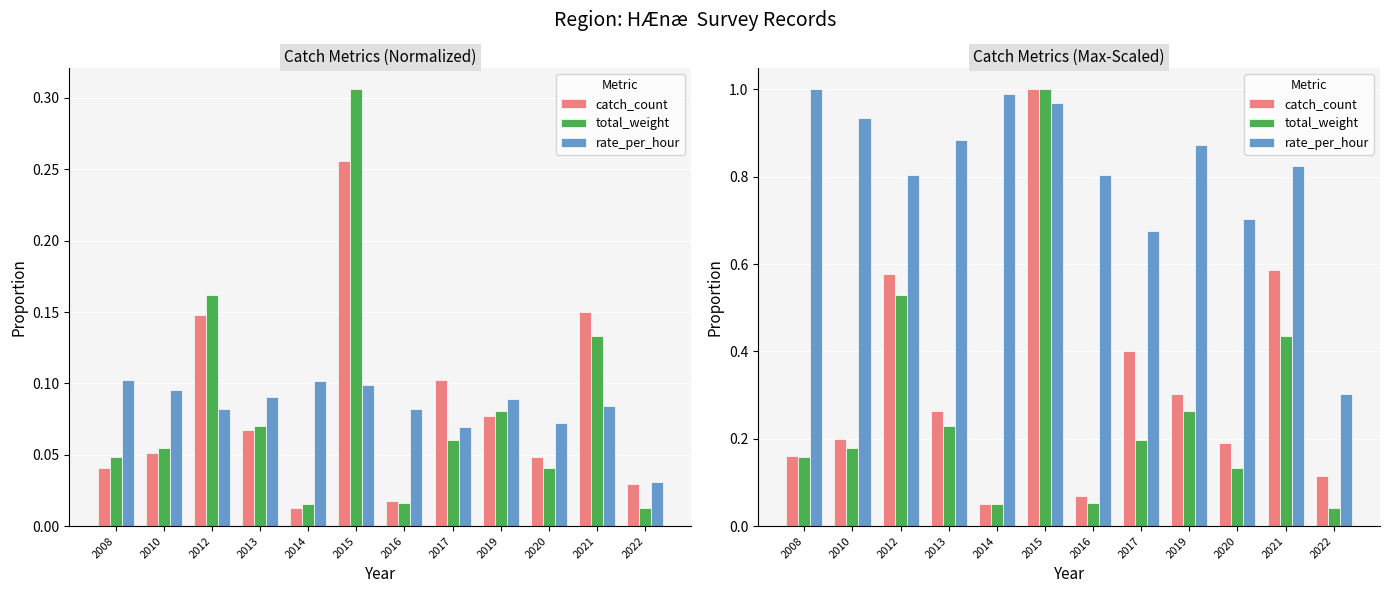

At which label is rate_per_hour closest to 0?

2022